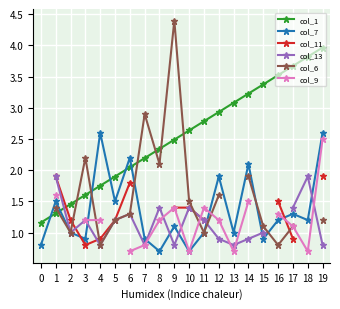

True or false: col_9 has more than 0 points higher than both neighbors.

True